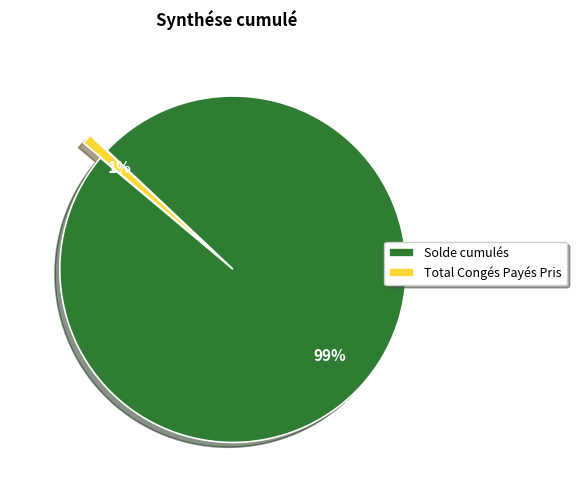

Is the sum of Total Congés Payés Pris and Solde cumulés greater than half?

Yes